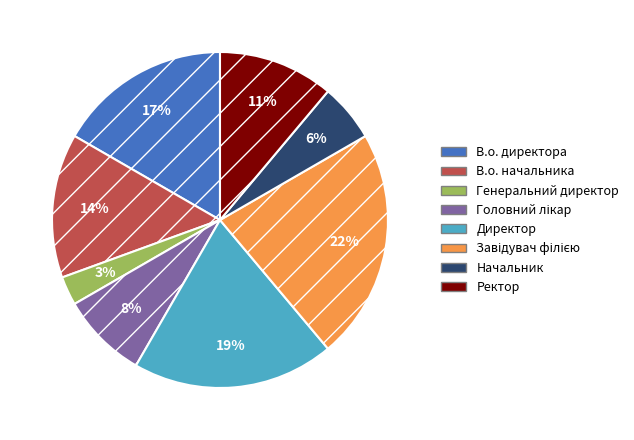

Which slice is the smallest?

Генеральний директор